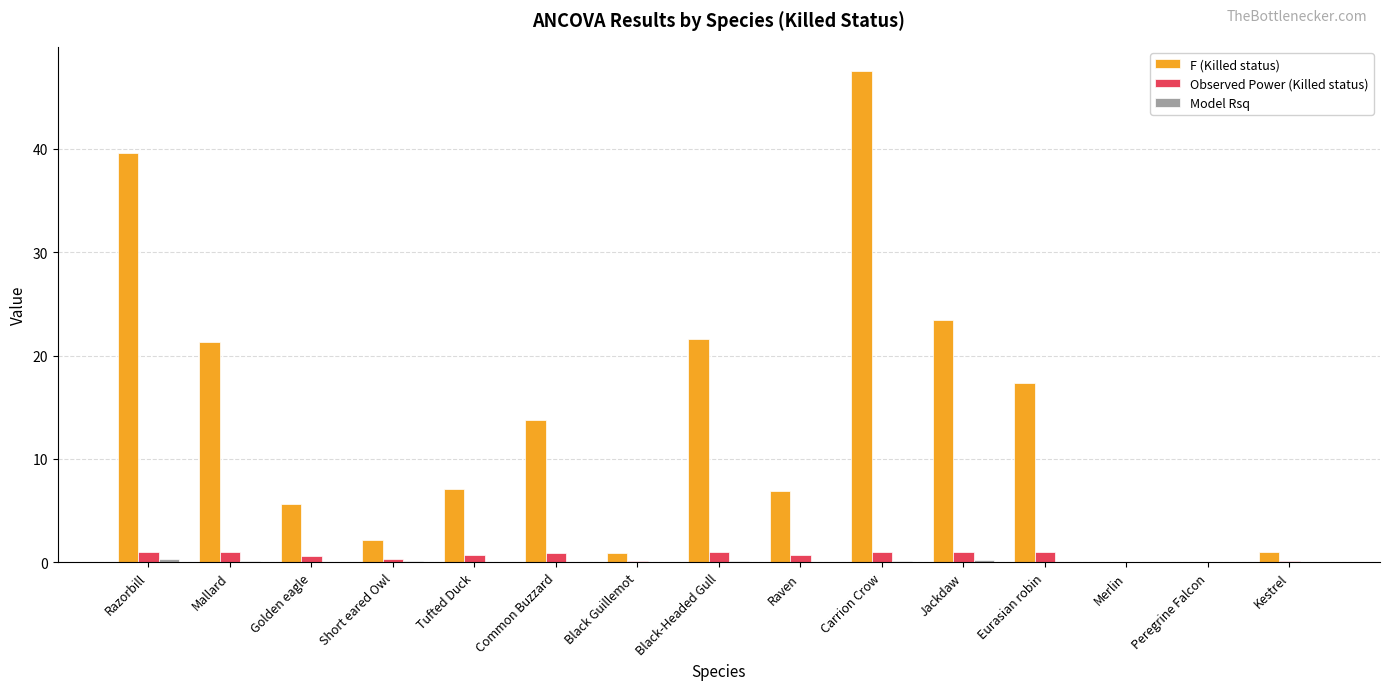

The value of Observed Power (Killed status) at Common Buzzard is 1.0. True or false?

True